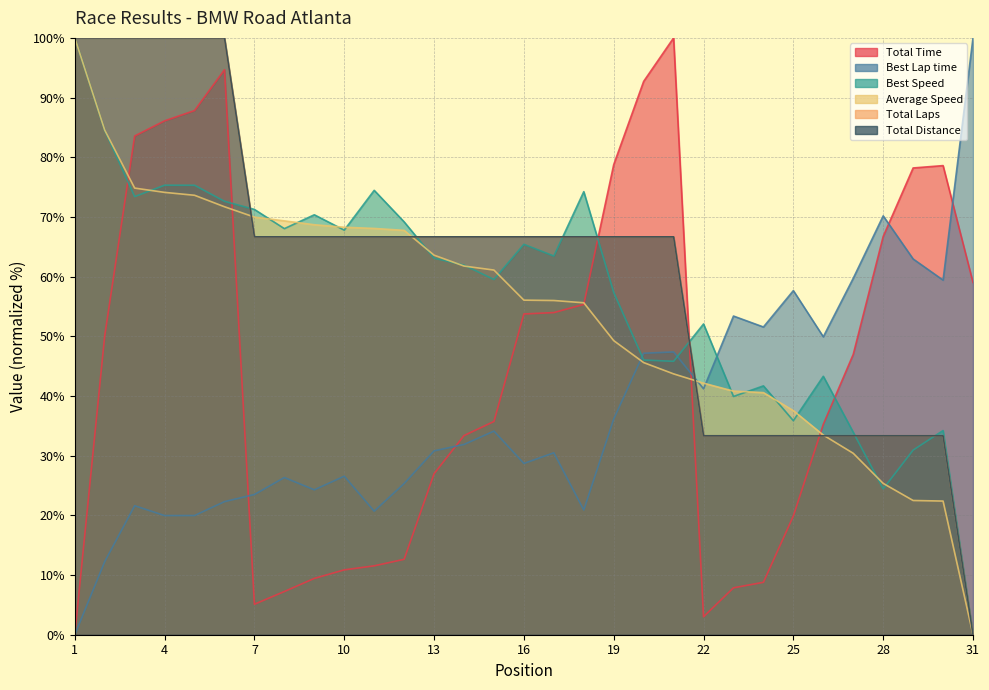

What is the value of the Best Speed point at the 21st from the left?

45.8